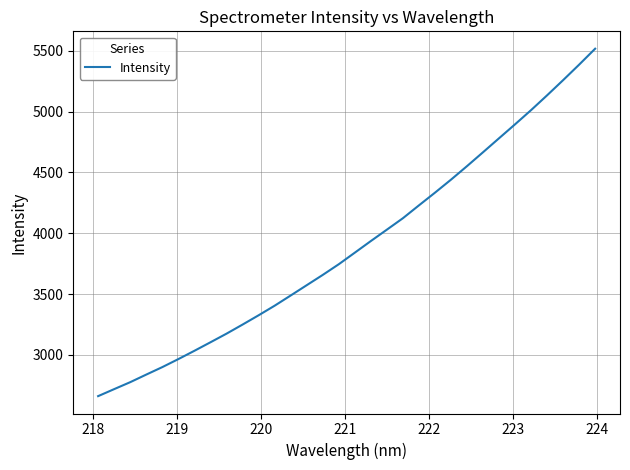

How many lines are shown in the chart?

1